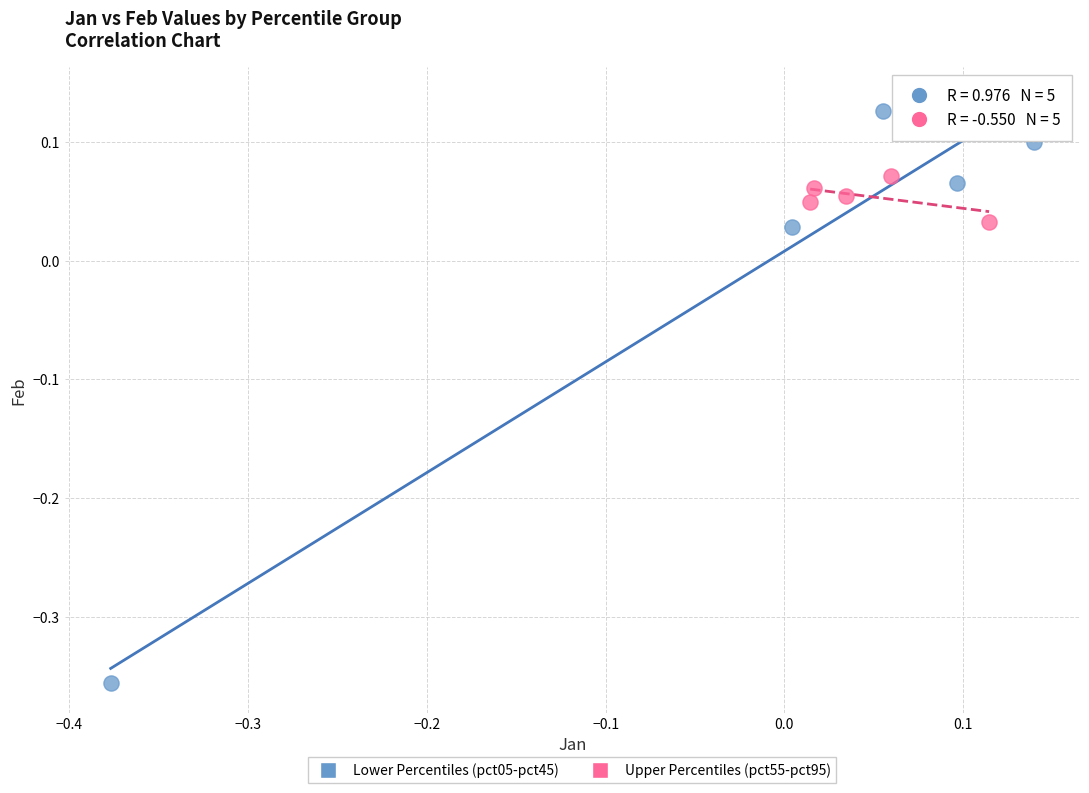

Which series reaches the maximum Y coordinate?

Lower Percentiles (pct05-pct45)